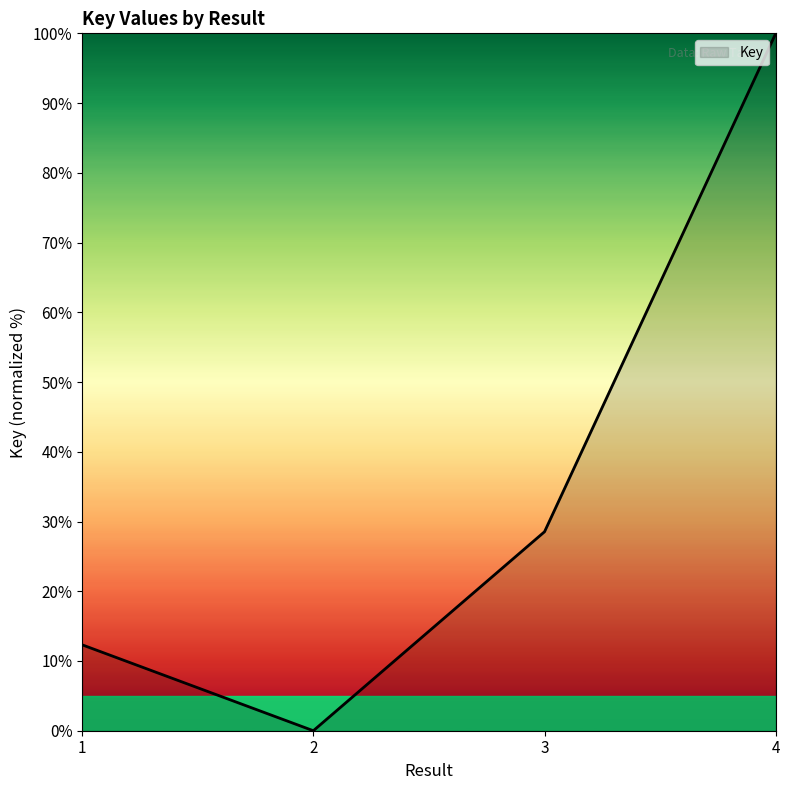

True or false: the data has more than 2 interior local peaks.

False